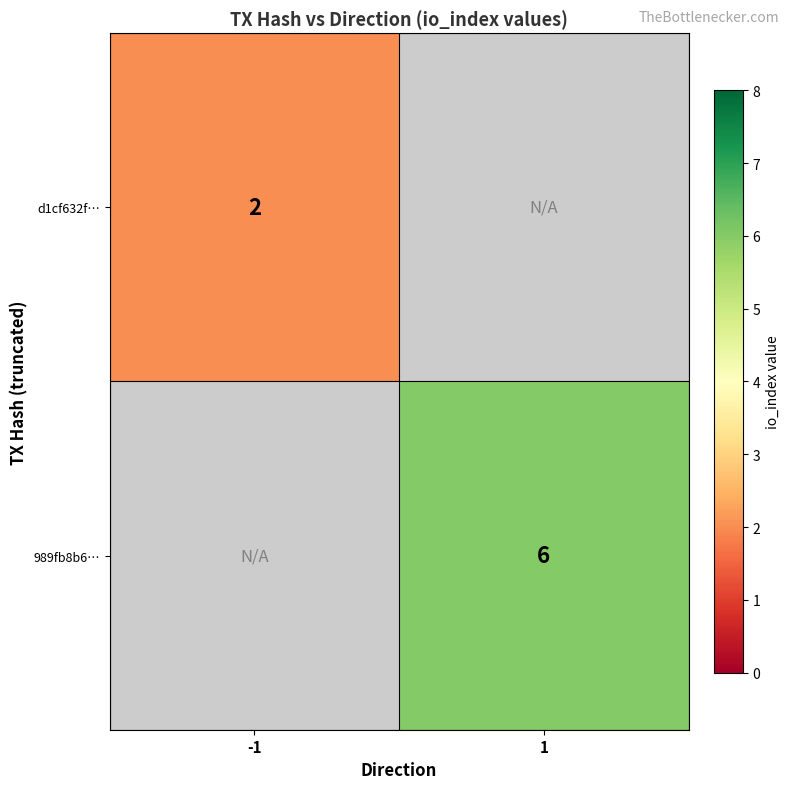

Is the value of 989fb8b6… at 1 greater than the value of d1cf632f… at -1?

Yes